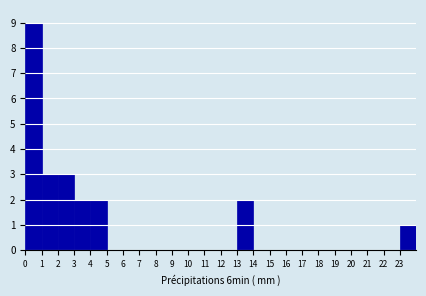

Reading left to right, transcribe this chart: for each bar, give the range it covers on the x-axis and its height. The values are not printed on the chart, so give them approximately, as read against the axis.

0 to 1: 9
1 to 2: 3
2 to 3: 3
3 to 4: 2
4 to 5: 2
5 to 6: 0
6 to 7: 0
7 to 8: 0
8 to 9: 0
9 to 10: 0
10 to 11: 0
11 to 12: 0
12 to 13: 0
13 to 14: 2
14 to 15: 0
15 to 16: 0
16 to 17: 0
17 to 18: 0
18 to 19: 0
19 to 20: 0
20 to 21: 0
21 to 22: 0
22 to 23: 0
23 to 24: 1